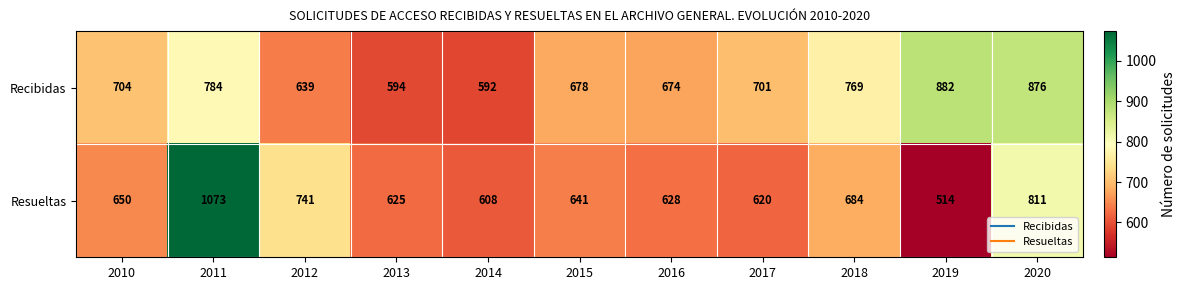

At which category is the sum across all series the highest?

2011